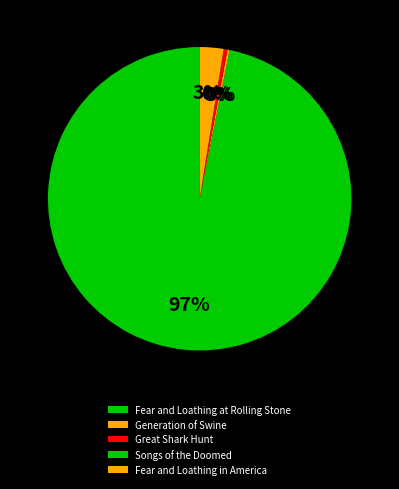

What is the ratio of the value at Generation of Swine to the value at Fear and Loathing in America?

0.1